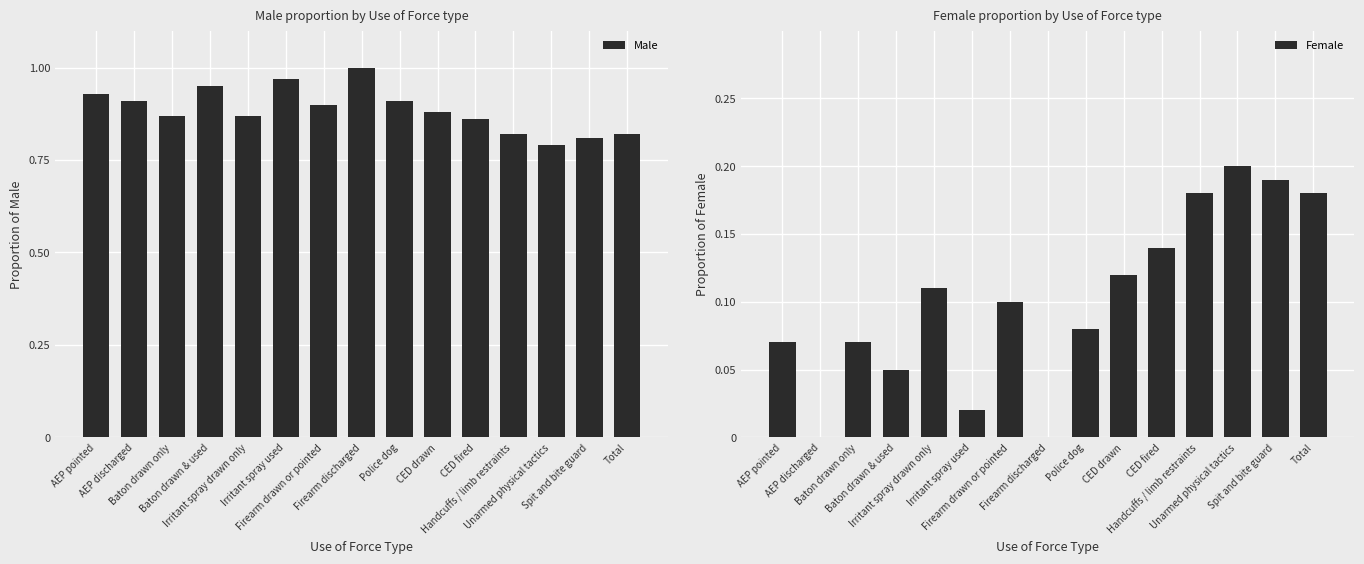

What is the difference between the Male values at Irritant spray used and Total?

0.2